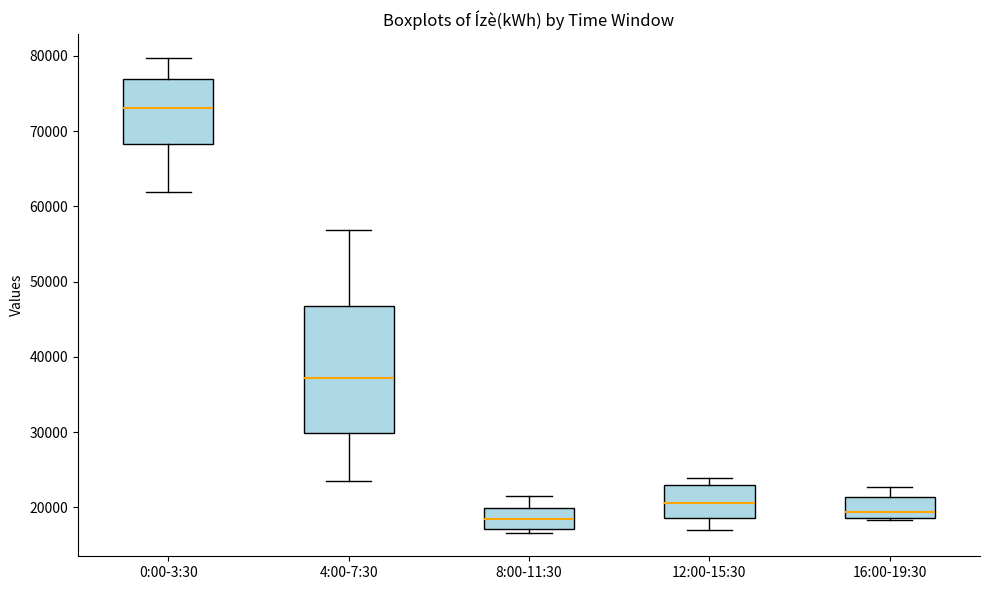

Reading left to right, transcribe this box plot: for each box, give where its median line is, the range the box spans, and where its two whiskers end, as read against the y-axis. The values are not printed on the chart, so give them approximately, as read against the axis.

0:00-3:30: median 73000, box 68000 to 77000, whiskers 62000 to 80000
4:00-7:30: median 37000, box 30000 to 47000, whiskers 24000 to 57000
8:00-11:30: median 18000, box 17000 to 20000, whiskers 17000 (just below the box's lower edge) to 21000
12:00-15:30: median 21000, box 19000 to 23000, whiskers 17000 to 24000
16:00-19:30: median 19000 (just above the box's lower edge), box 19000 to 21000, whiskers 18000 to 23000